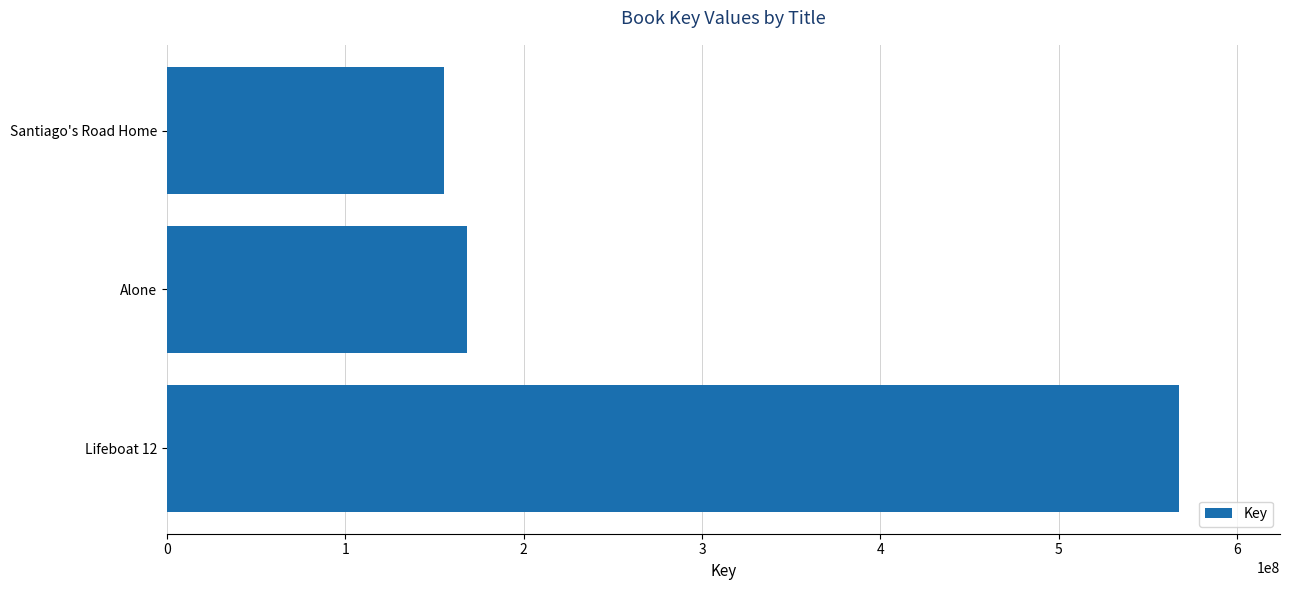

Count the number of categories in the chart.

3